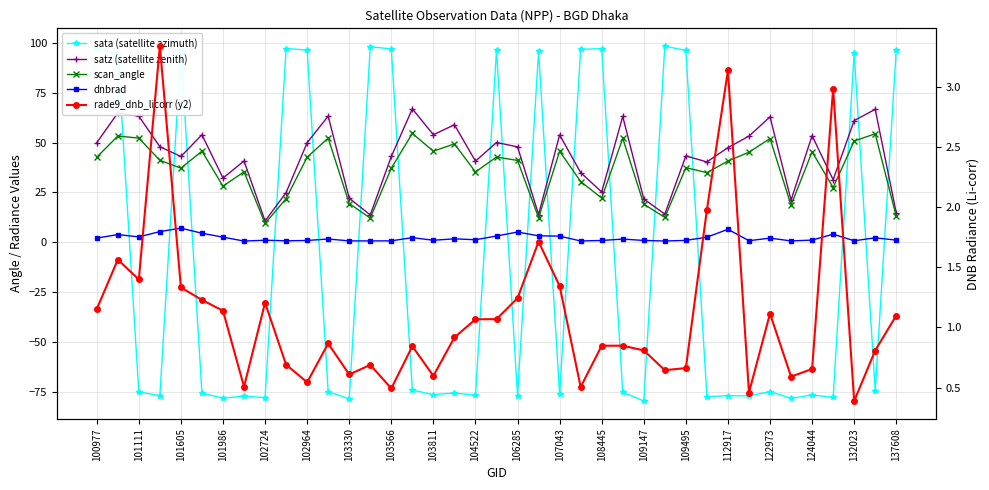

Does the chart have visible grid lines?

Yes